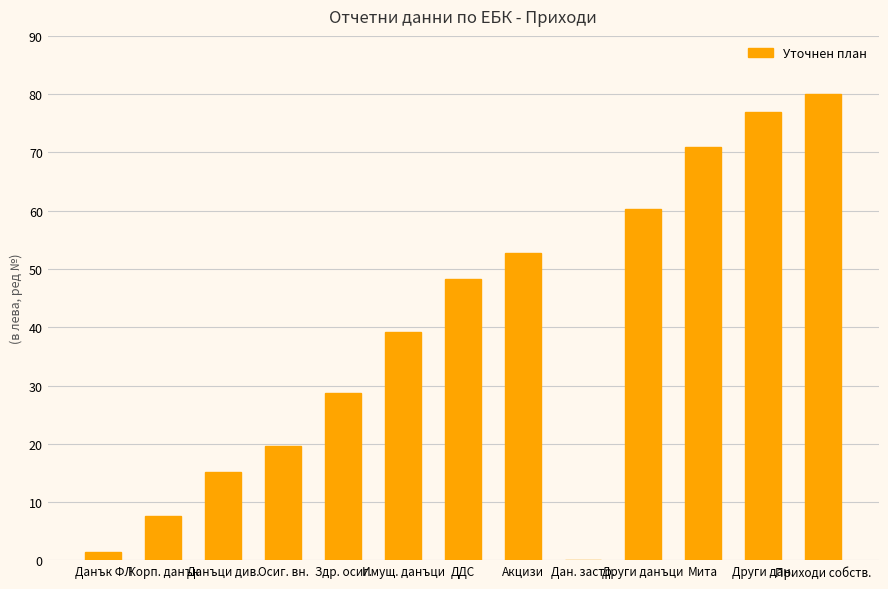

The chart shows a value of 1.5 at Данък ФЛ. True or false?

True